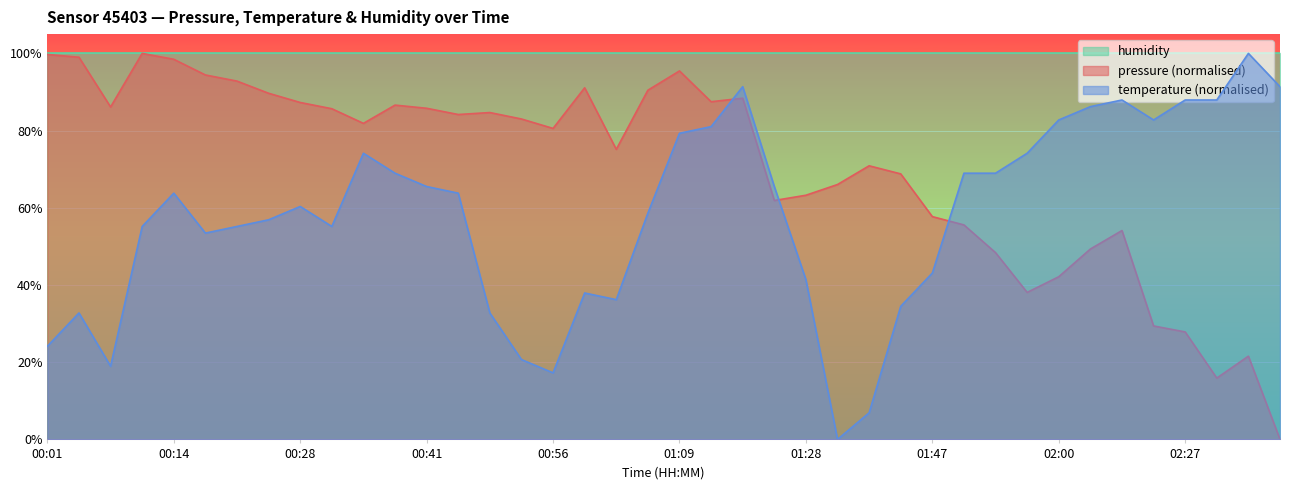

The value of temperature at 00:41 is 65.5. True or false?

True